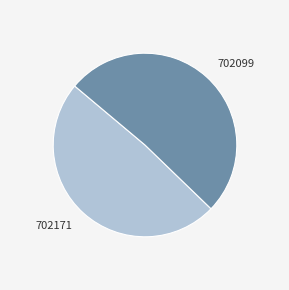

How many slices are in this pie chart?

2